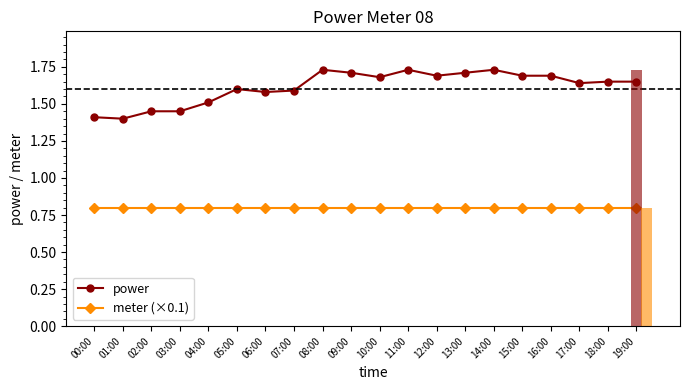

Which series has the largest total across all categories?

power